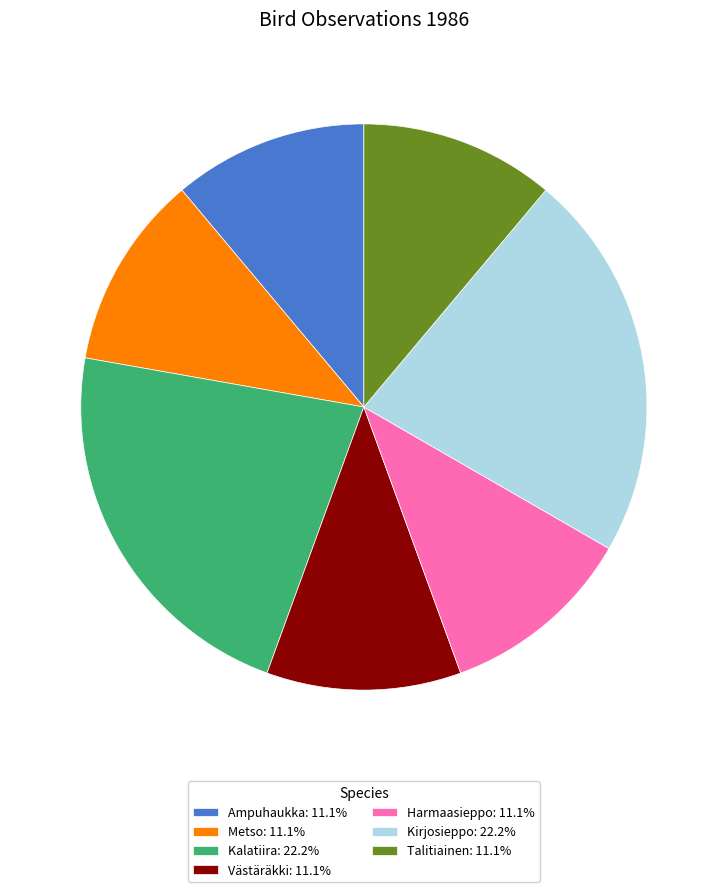

True or false: Talitiainen accounts for 1% of the total.

False